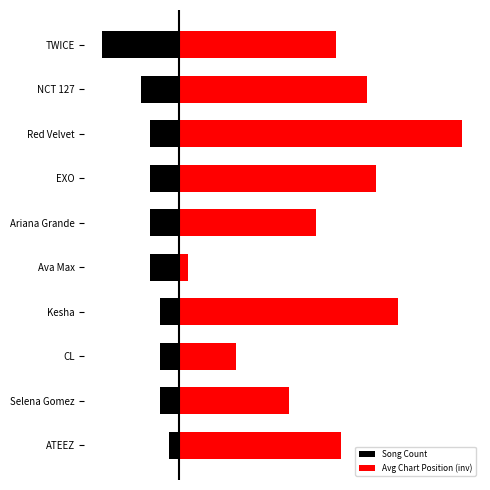

True or false: Song Count has a value of -1.0 at Kesha.

False